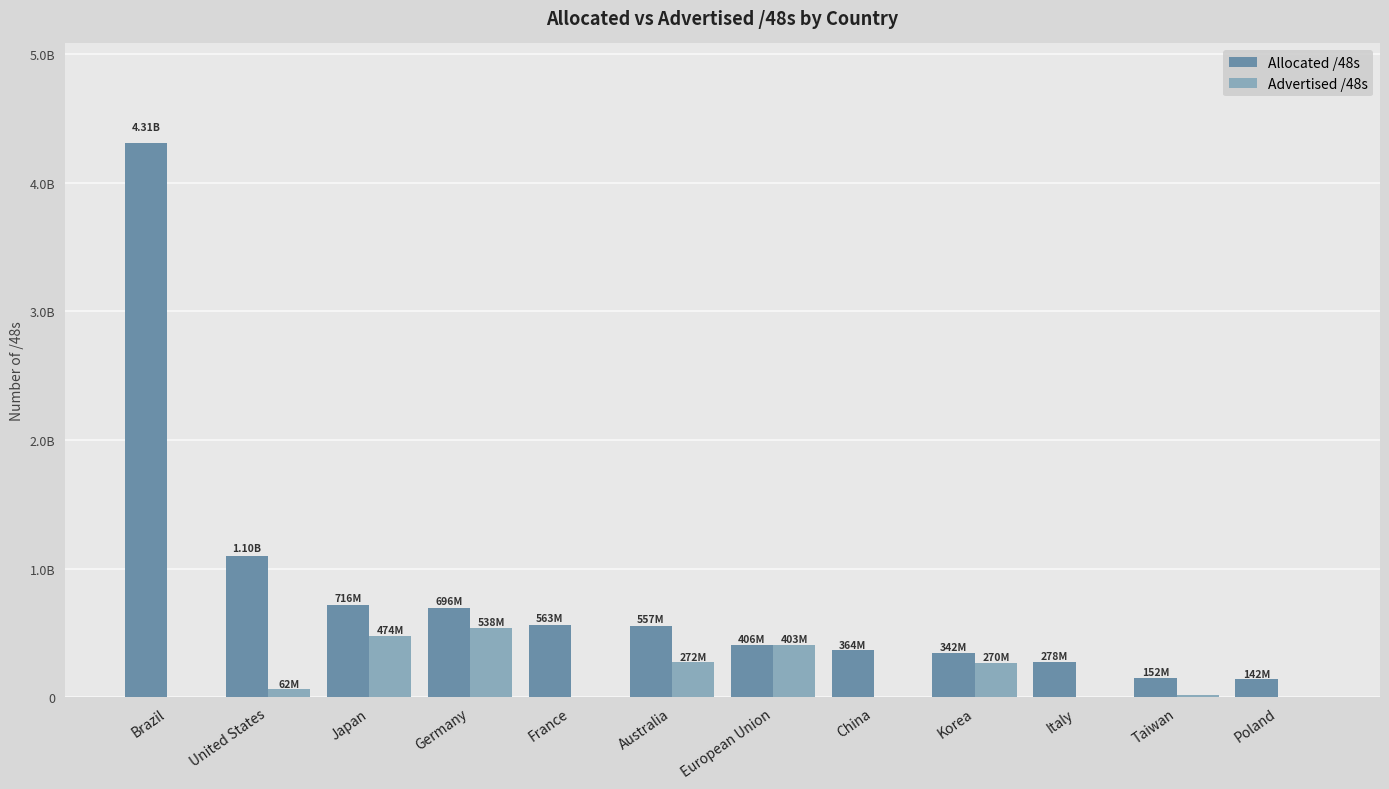

At which category does the chart reach its peak across all series?

Brazil